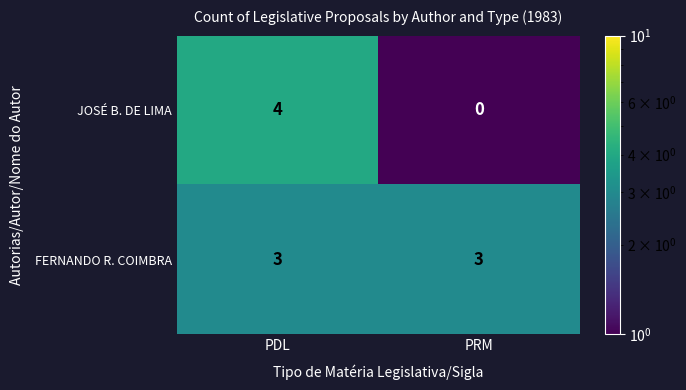

Between PDL and PRM, which series saw the biggest shift?

JOSÉ B. DE LIMA